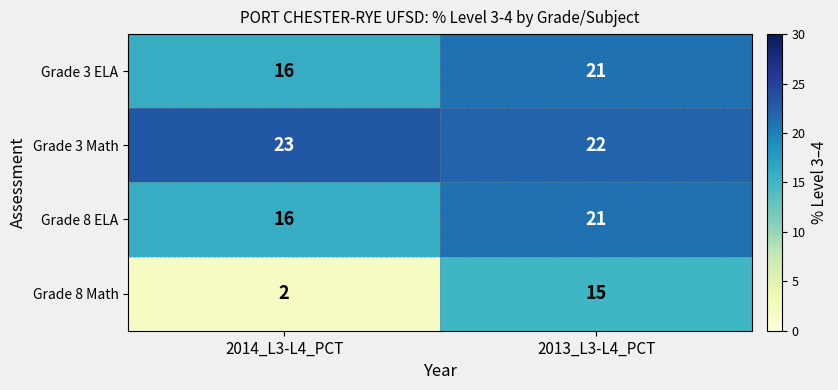

What is the smallest value displayed?

2